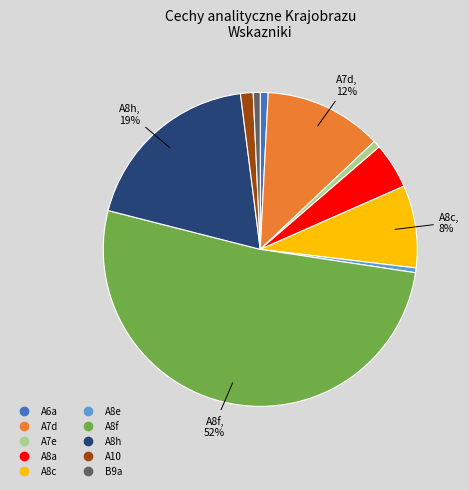

Which has a higher value, A8c or A7d?

A7d